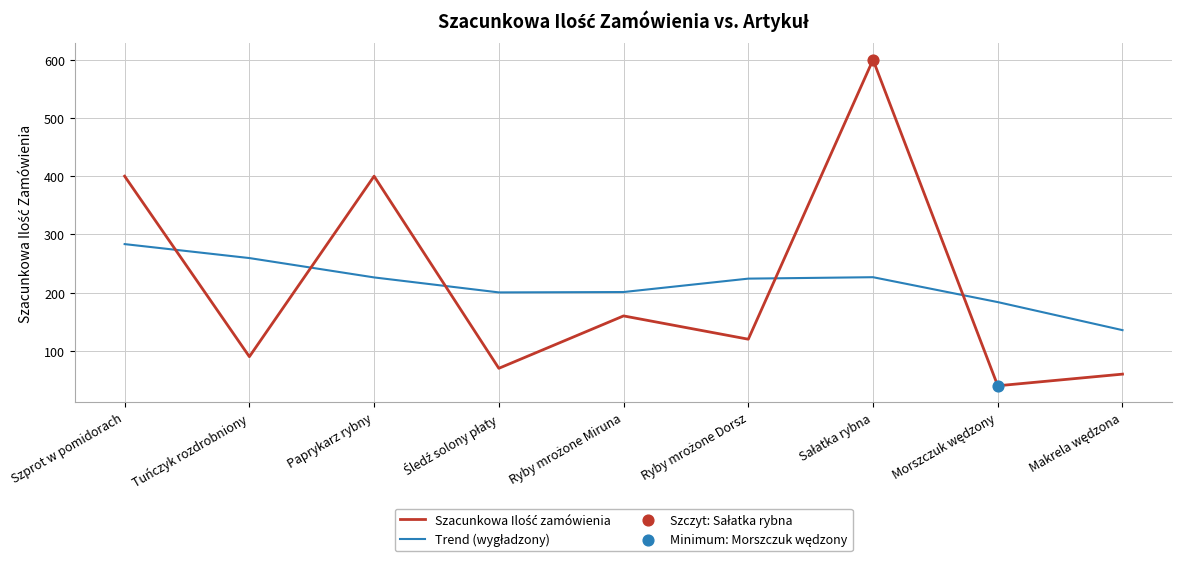

What is the total value across all series at Szprot w pomidorach?

683.3